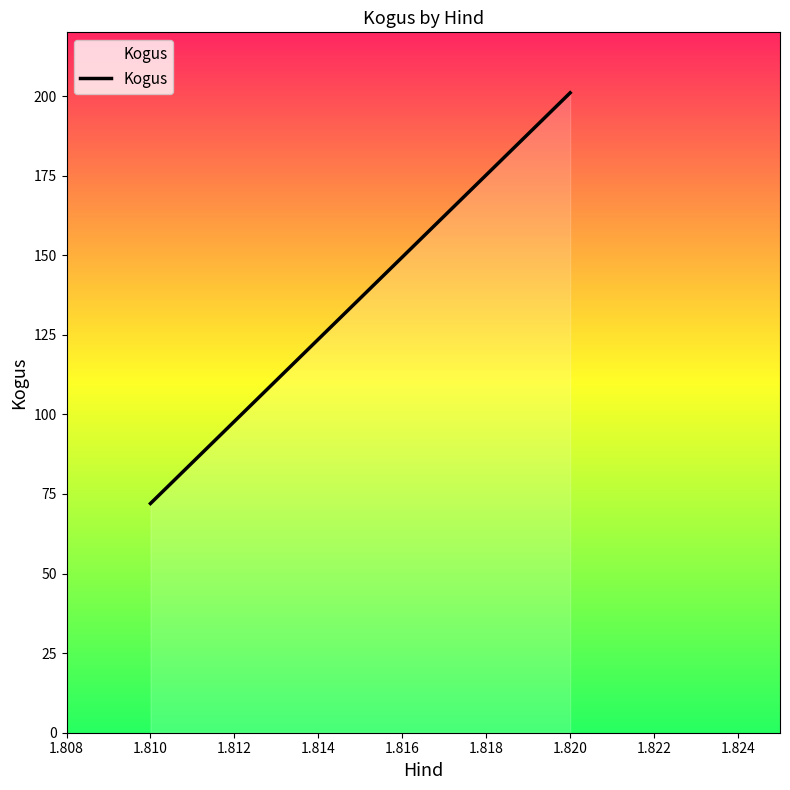

Count the number of data series in this chart.

1